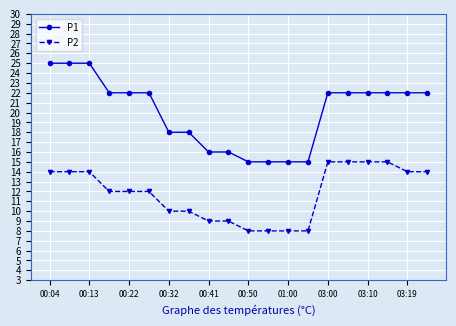

What is the minimum value for P2?

8